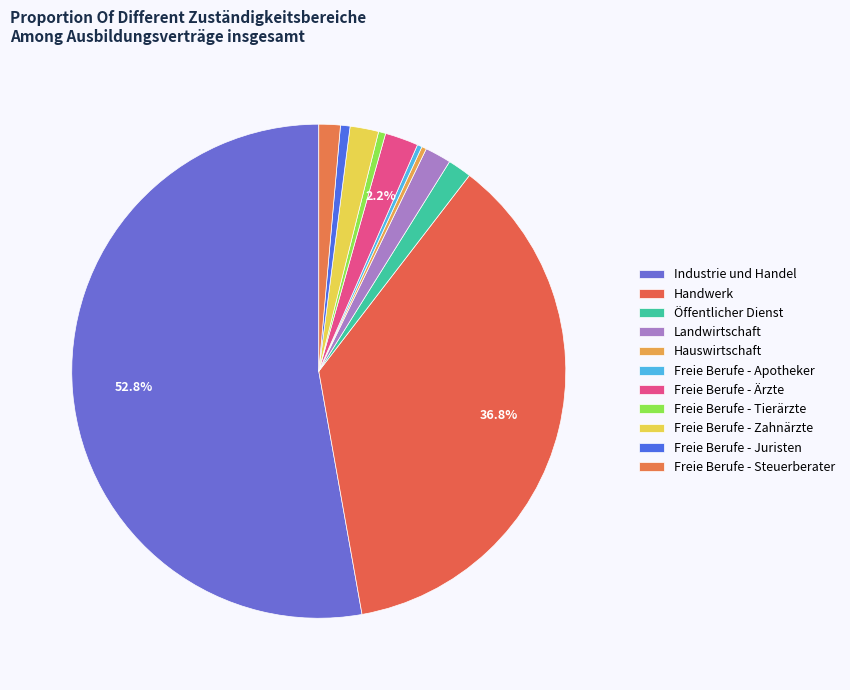

Count the number of slices in the pie.

11